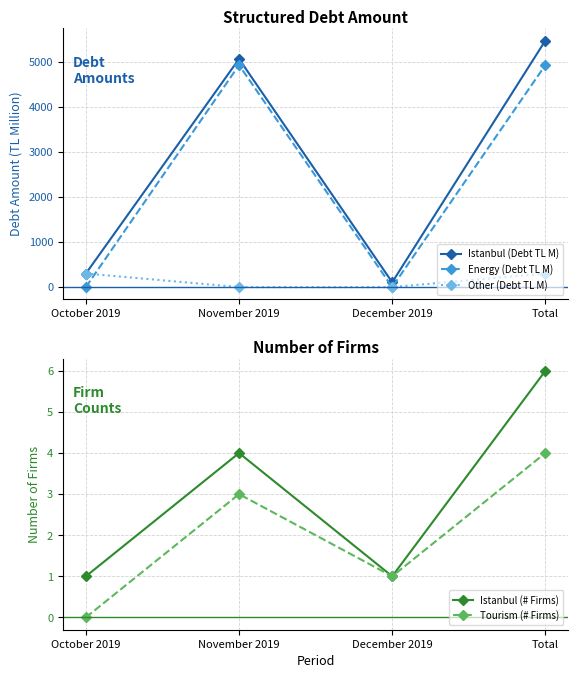

What is the label of the 1st point from the left?

October 2019